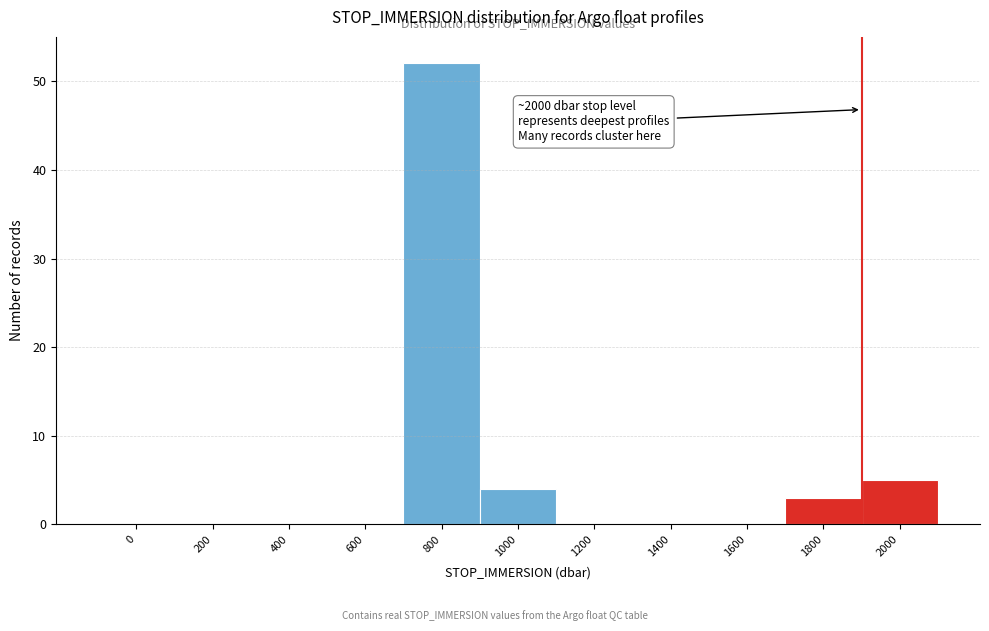

Reading right to left, extract all data points from this chart.

2000=5	1800=3	1600=0	1400=0	1200=0	1000=4	800=52	600=0	400=0	200=0	0=0